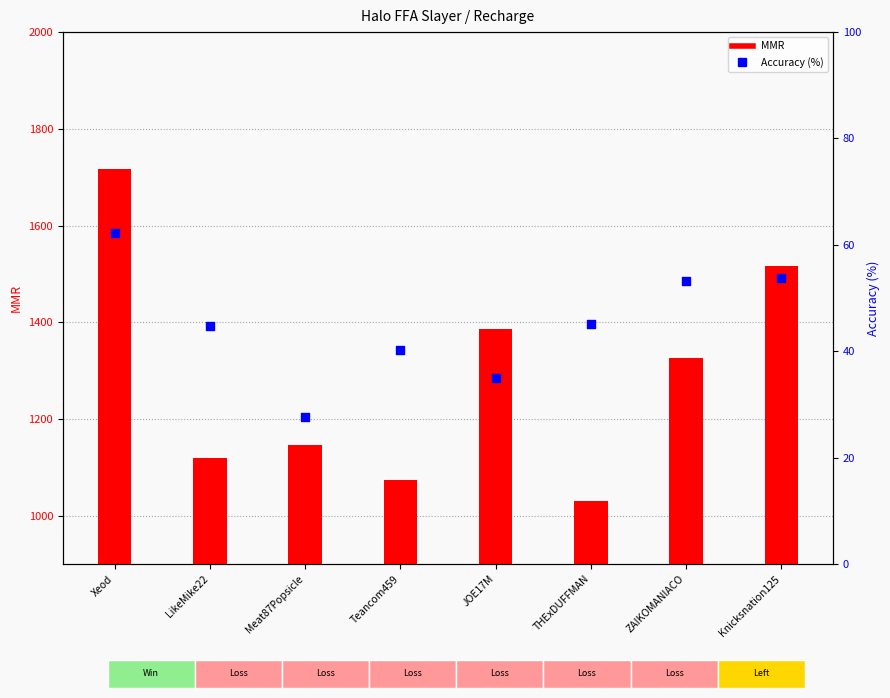

Which series contains the lowest Y value?

Accuracy (%)